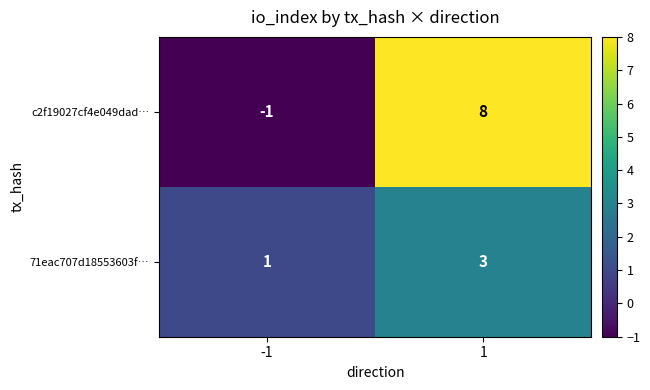

The value of 71eac707d18553603f… at 1 is 3. True or false?

True